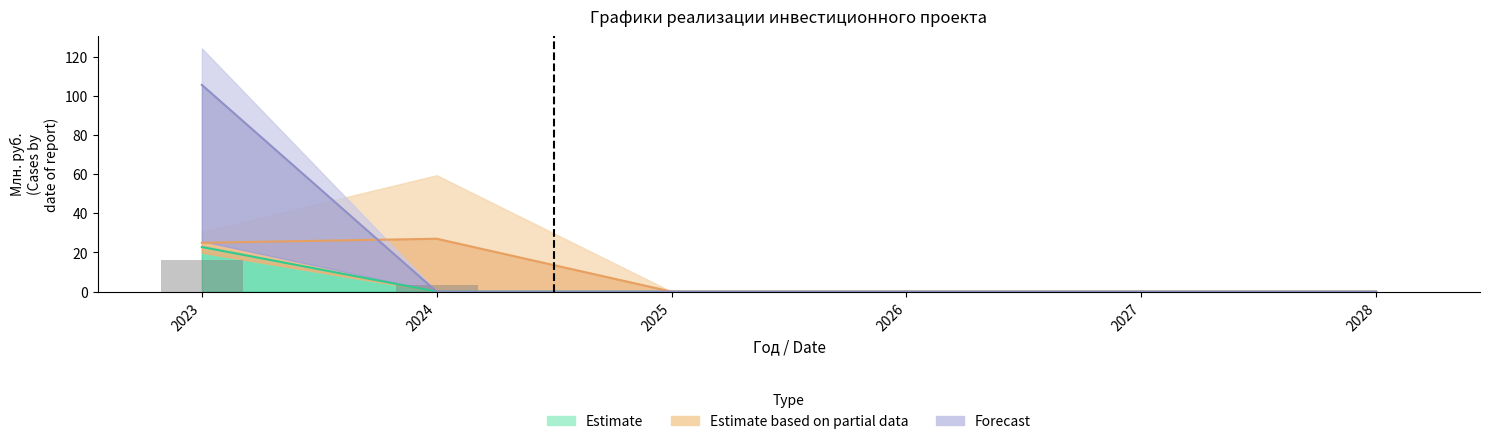

Reading left to right, list all the values displayed in this chart.

Estimate: 22.8	0.0	0.0	0.0	0.0	0.0
Estimate based on partial data: 24.9	27.0	0.0	0.0	0.0	0.0
Forecast: 105.7	0.0	0.0	0.0	0.0	0.0